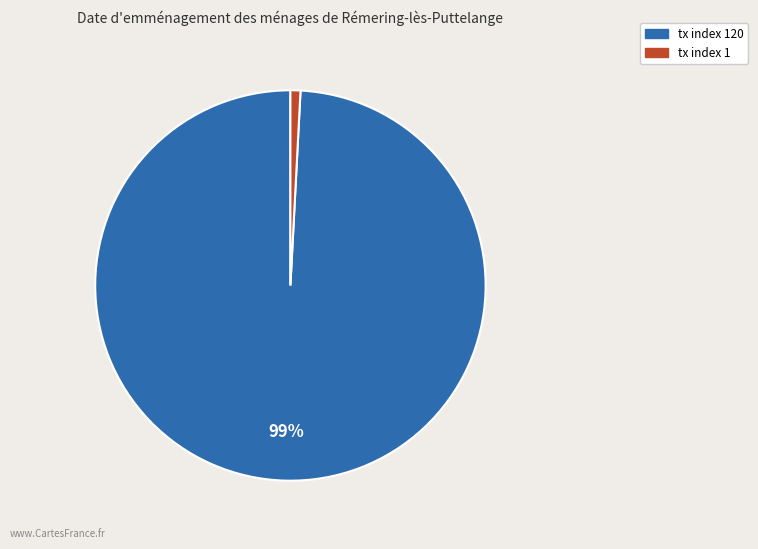

Do tx index 120 and tx index 1 together represent more than half of the pie?

Yes